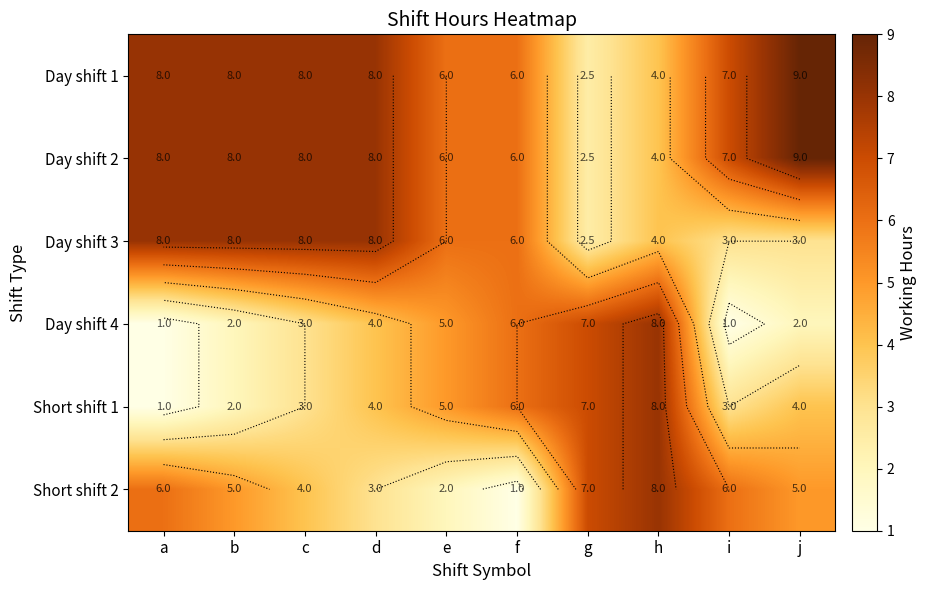

At which category is the sum across all series the highest?

h